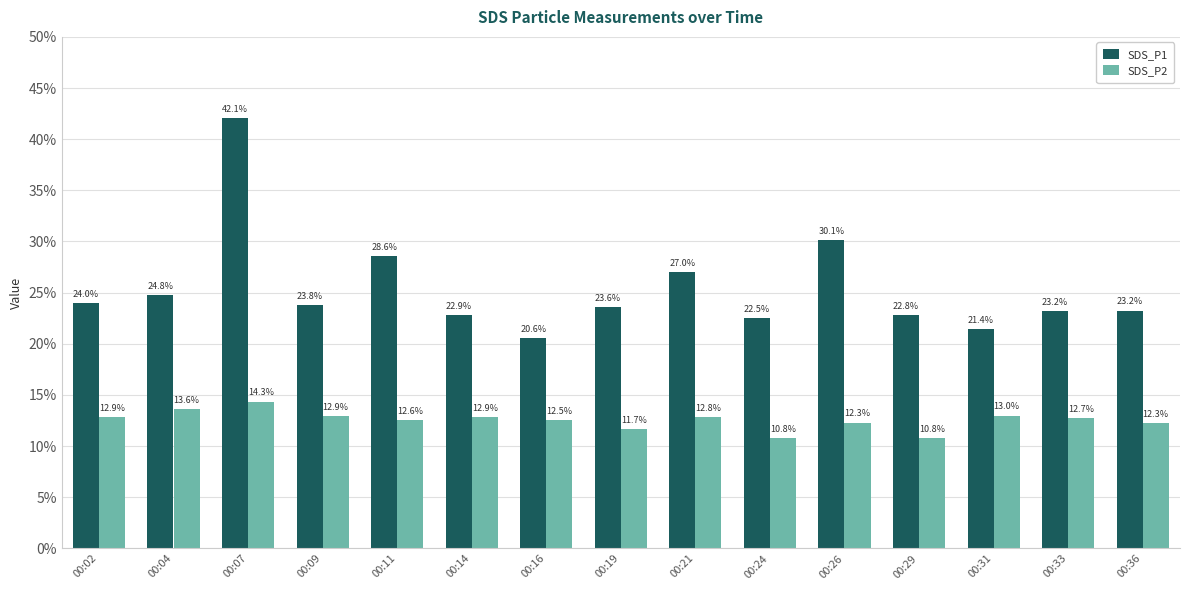

What is the approximate value of SDS_P2 at 00:33?

12.7